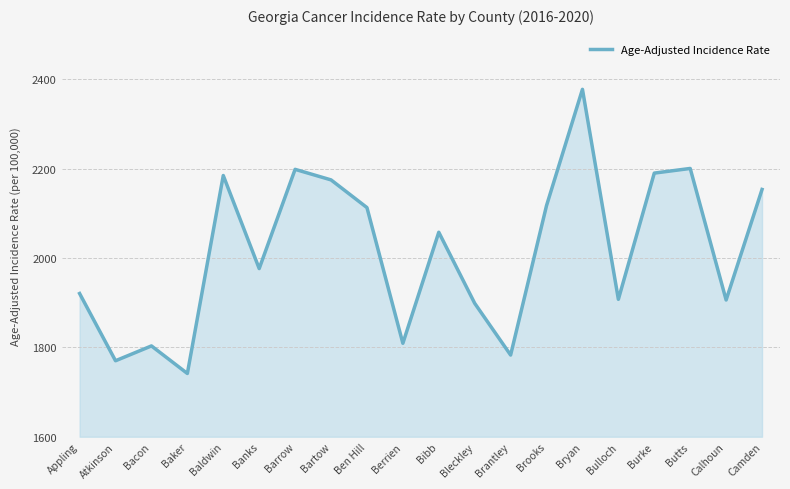

What is the minimum value shown in the chart?

1741.6